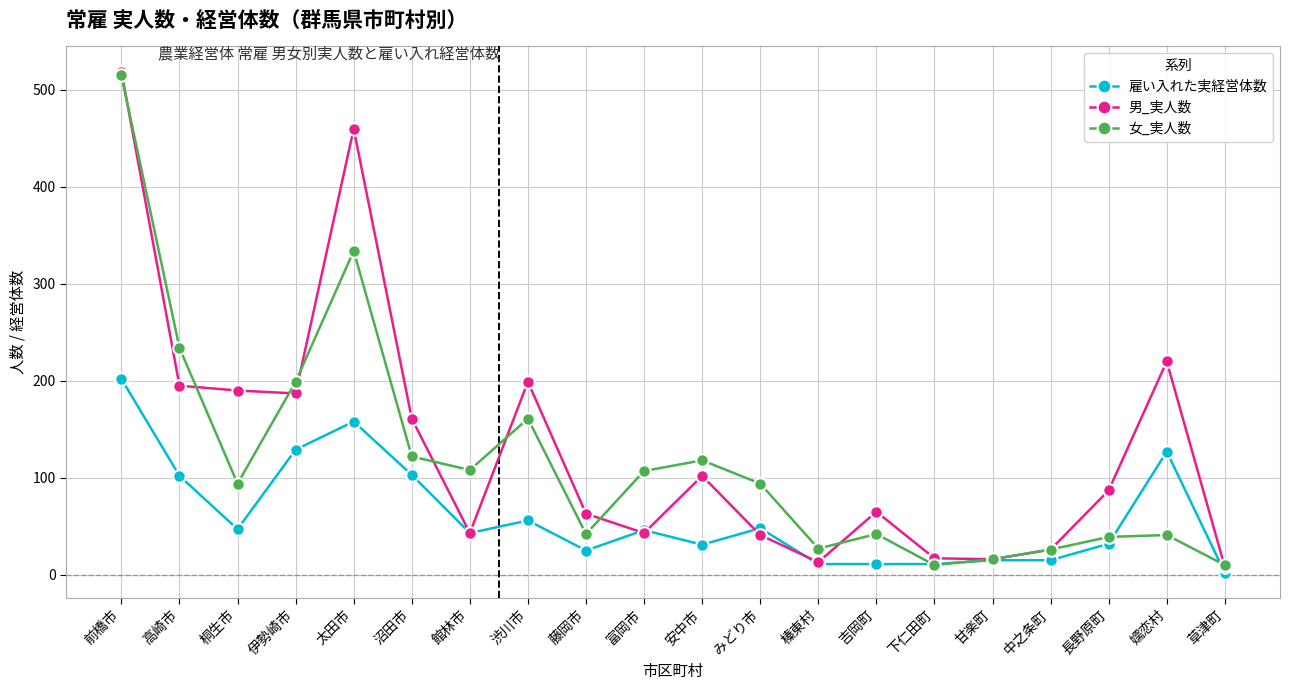

Which series has the widest spread of values?

男_実人数